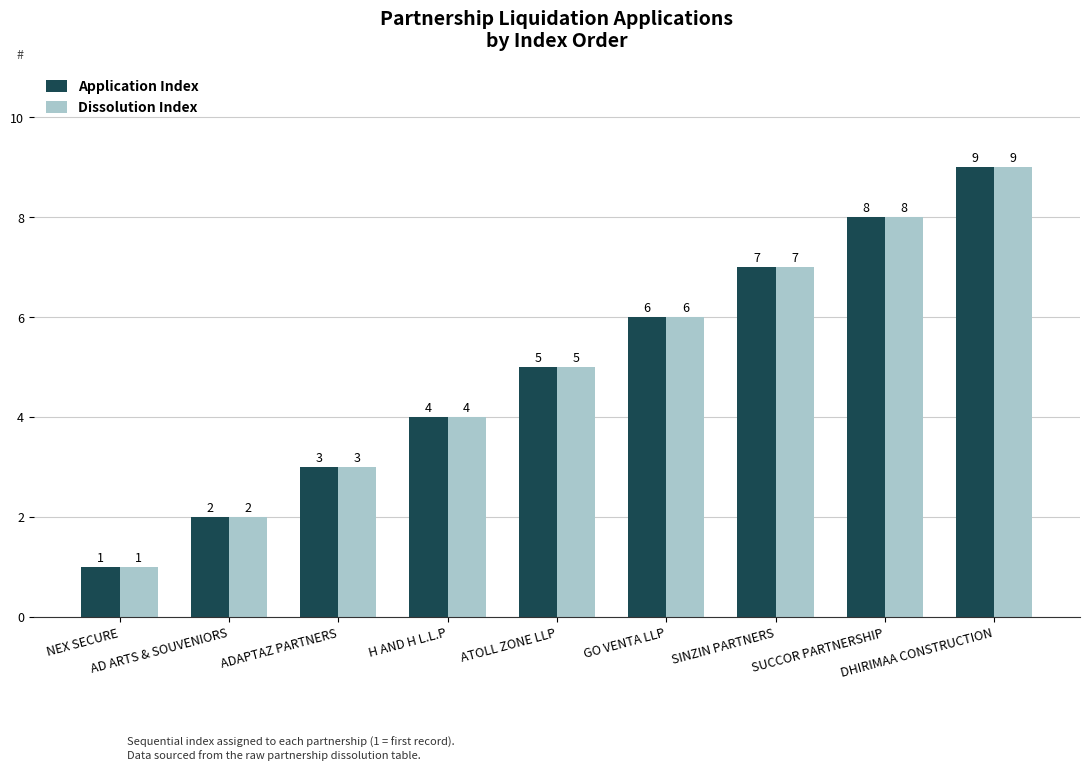

How many values in the Application Index series are below 5?

4